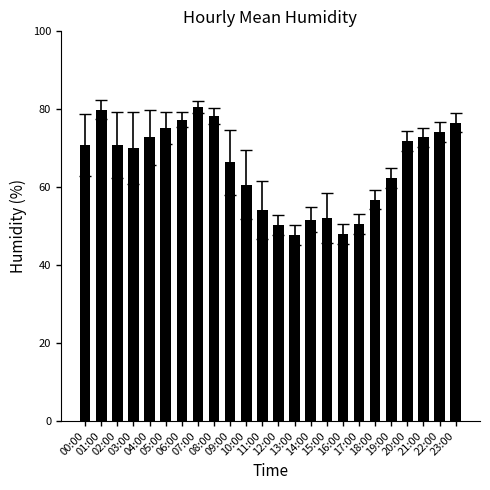

What is the label of the 23rd bar from the right?

01:00